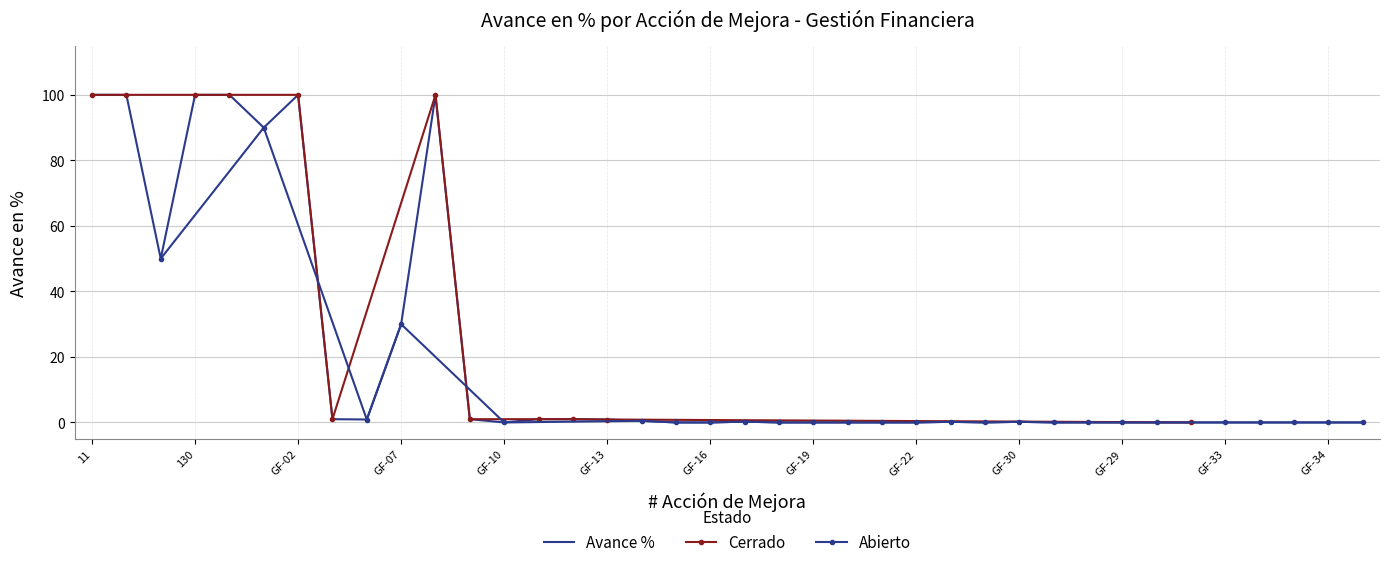

What is the change in value from GF-02 to GF-27?

-100.0